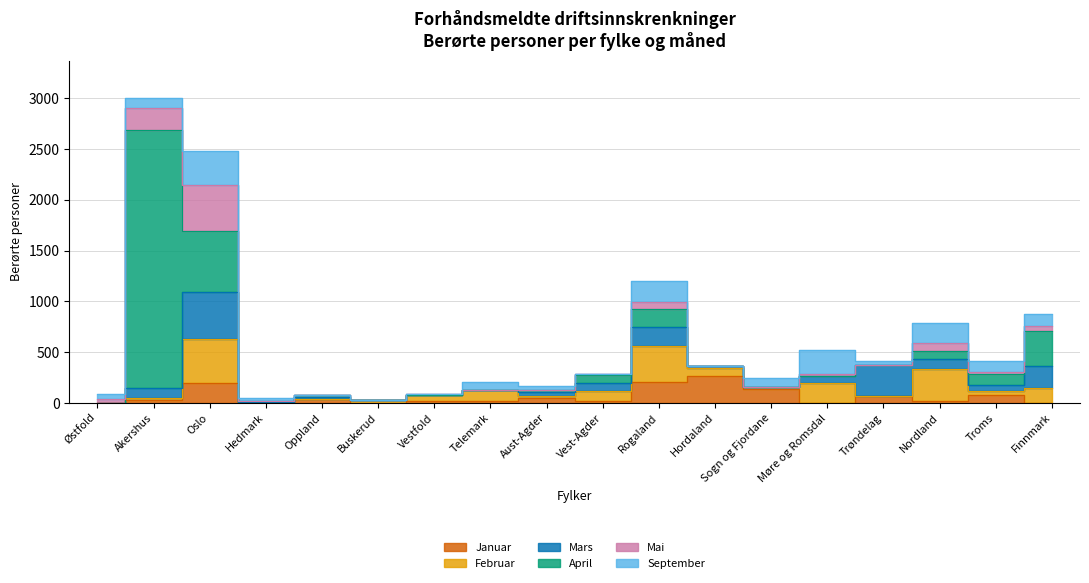

What is the difference between the highest and lowest values at Troms?

87